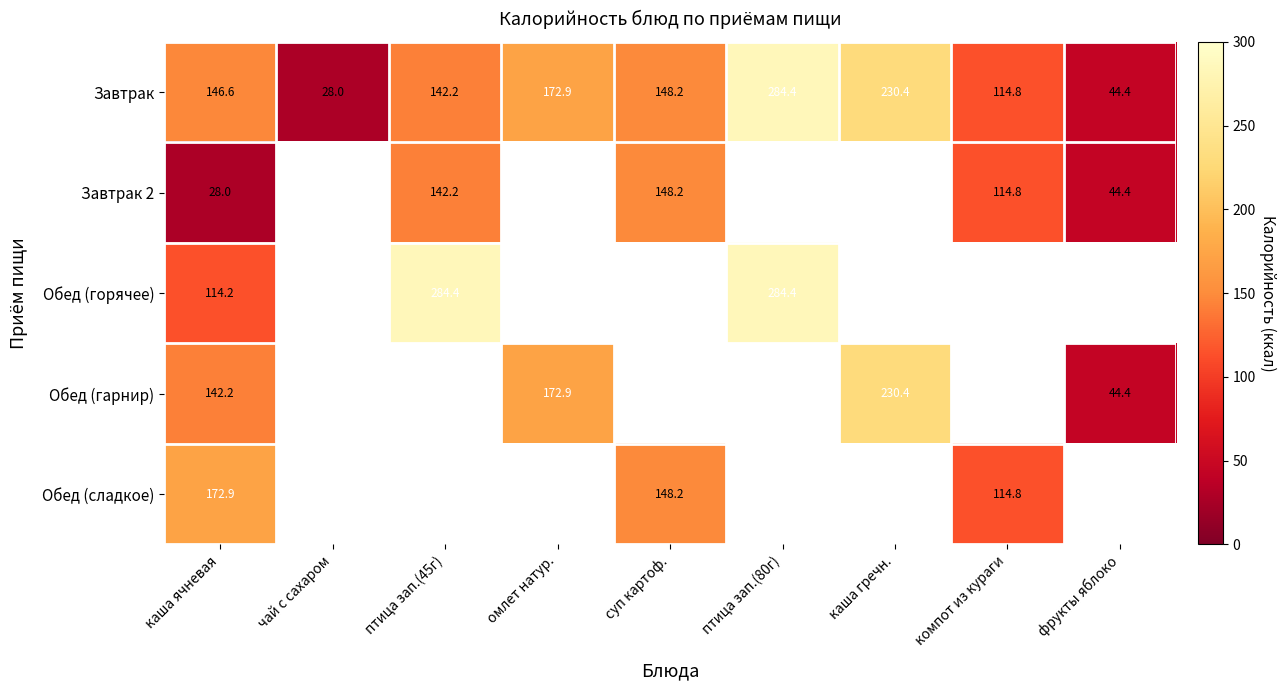

The Завтрак series shows 172.9 at омлет натур.. True or false?

True